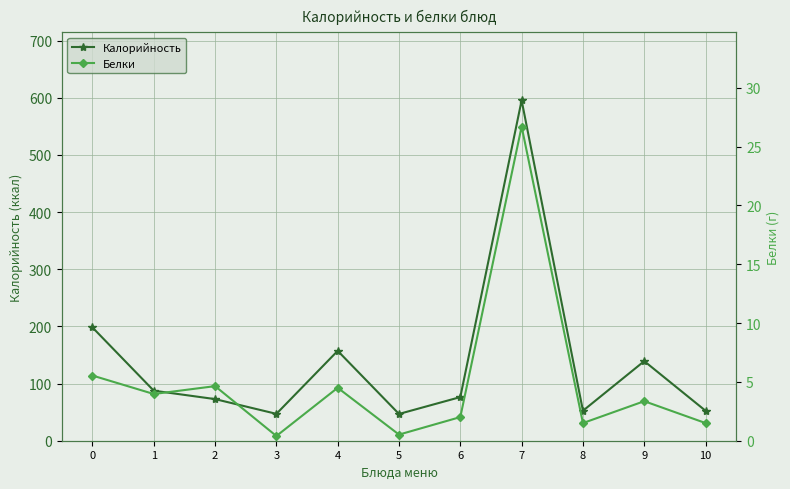

Is it true that Белки equals 8.9 at 0?

False